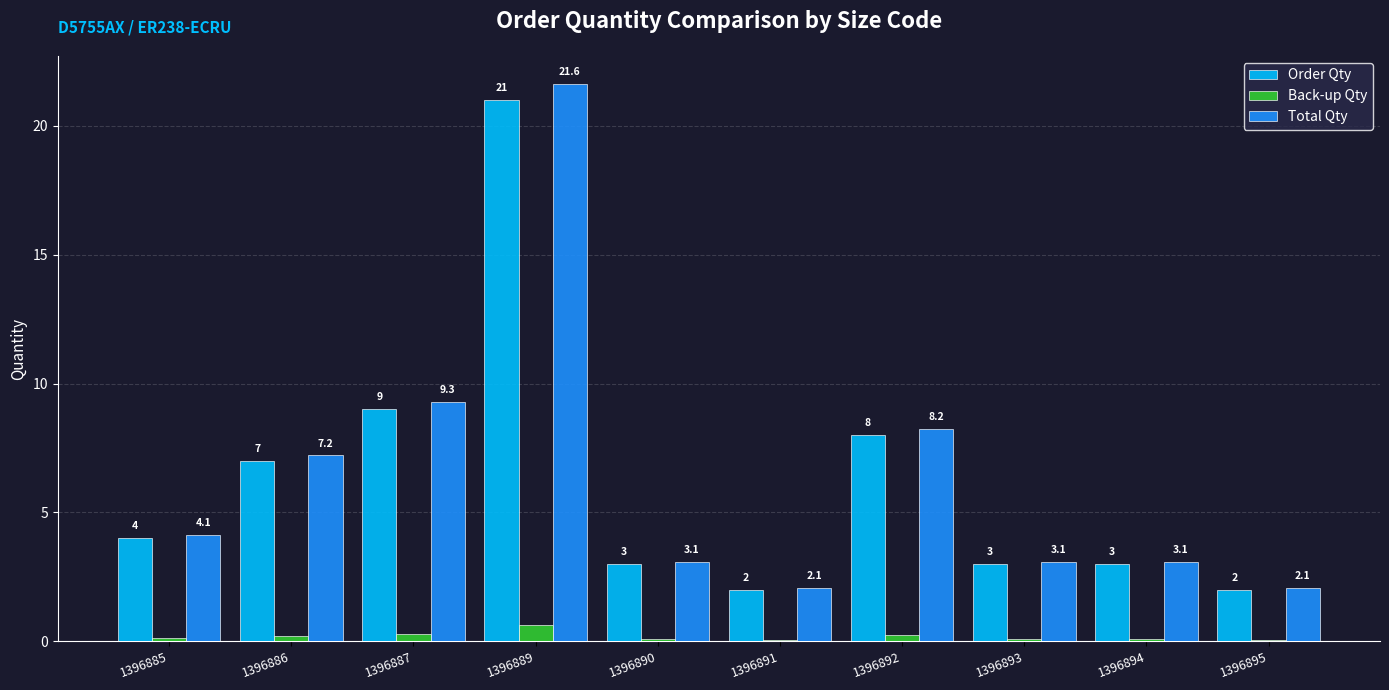

At which category does the chart reach its peak across all series?

1396889